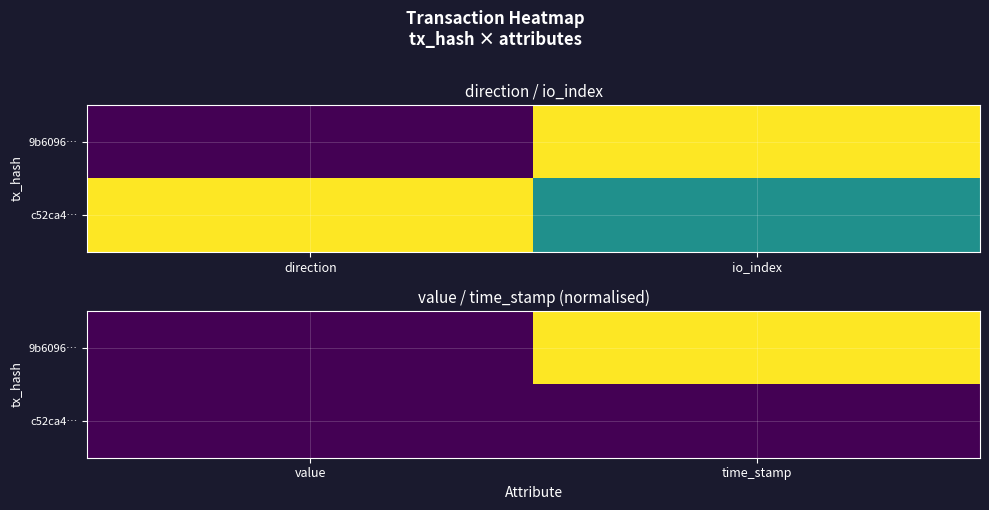

Which series changed the most between value and time_stamp?

9b6096…